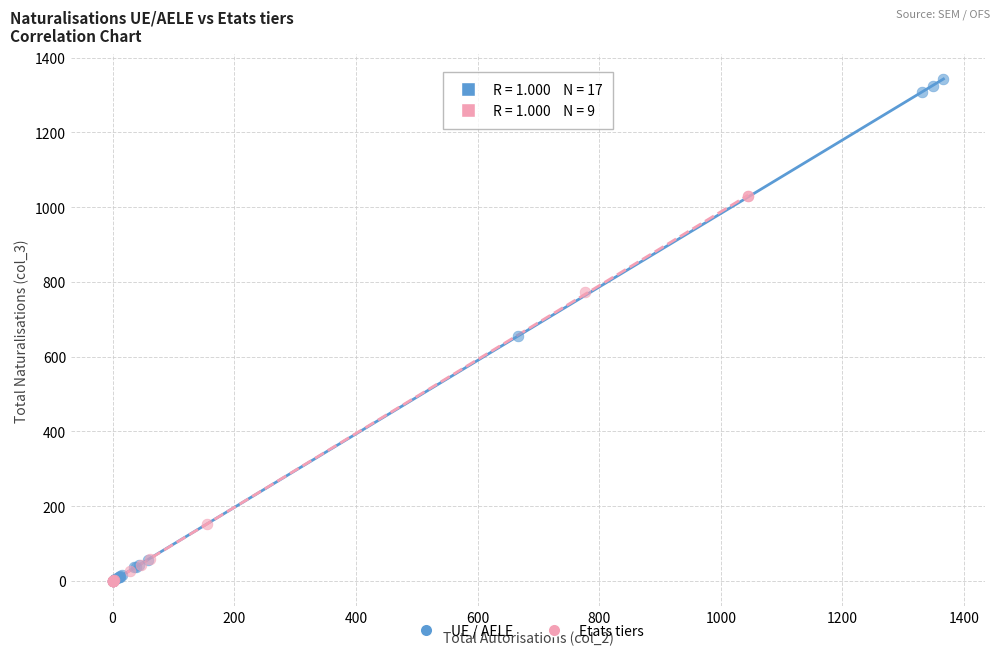

Which series has the widest spread of Y values?

UE / AELE